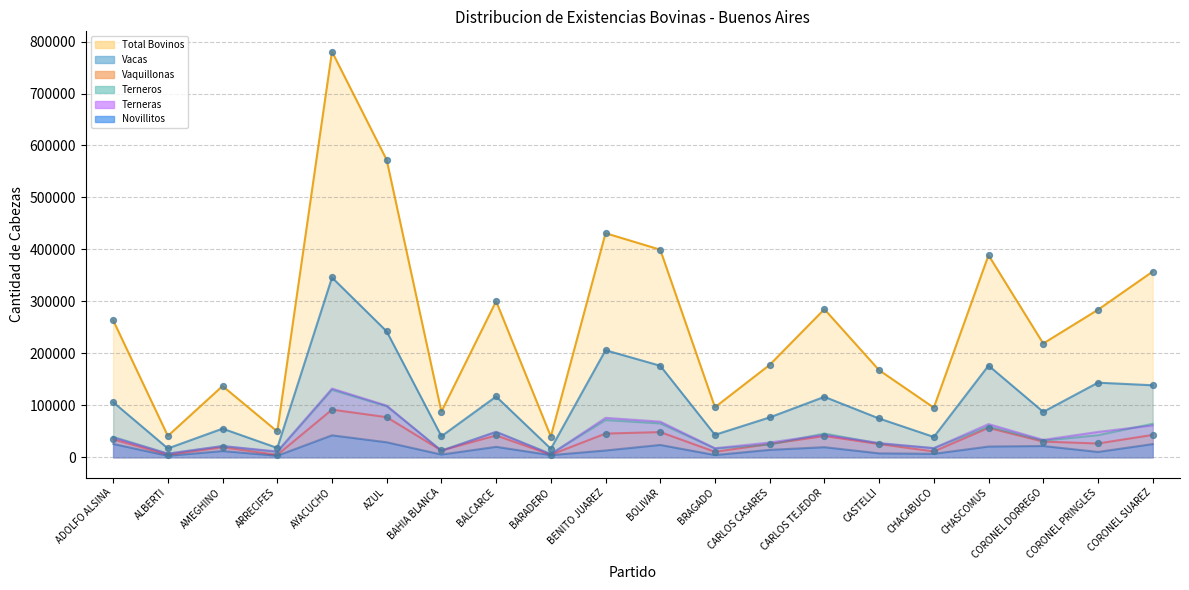

Which series contains the lowest Y value?

Novillitos